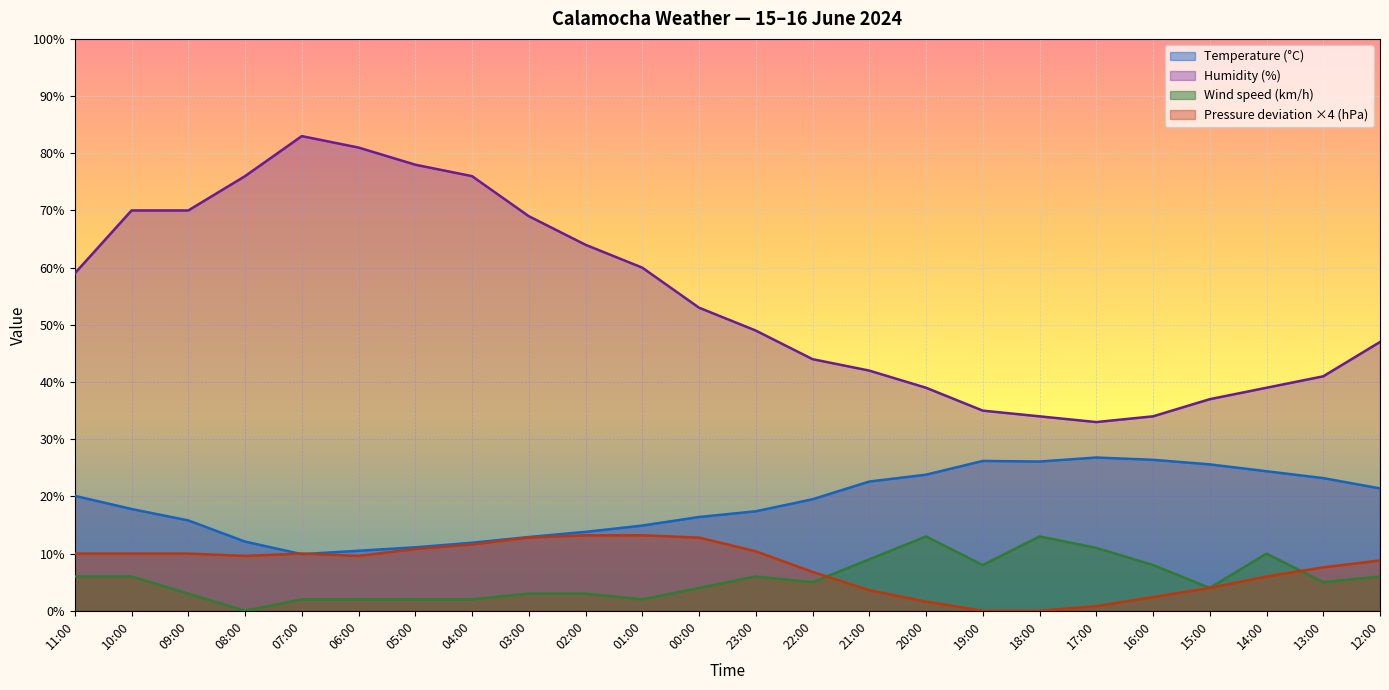

How many values in the Wind speed (km/h) series exceed 5?

11